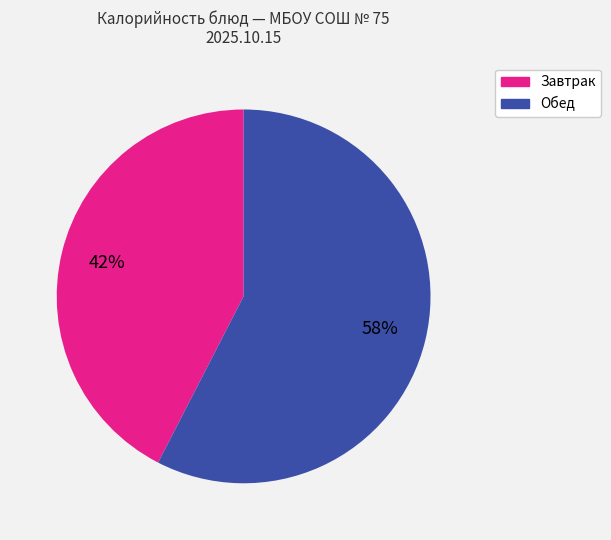

Is it true that Завтрак is 42% of the pie?

True